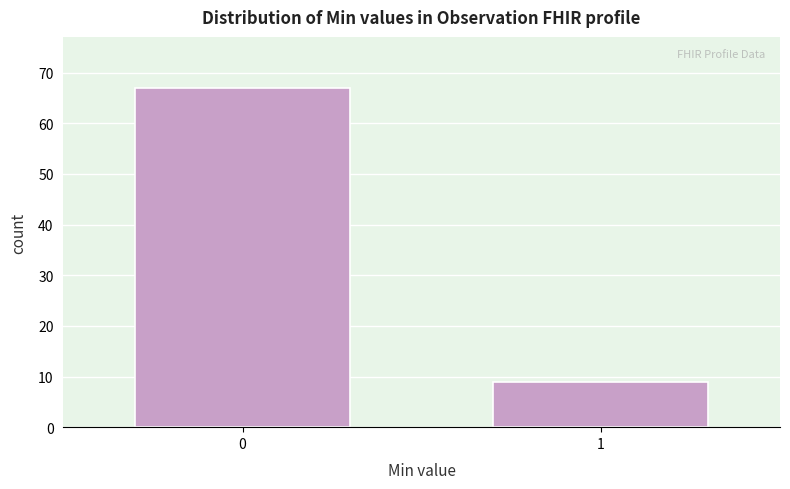

Reading right to left, transcribe all the data shown in this chart.

9	67